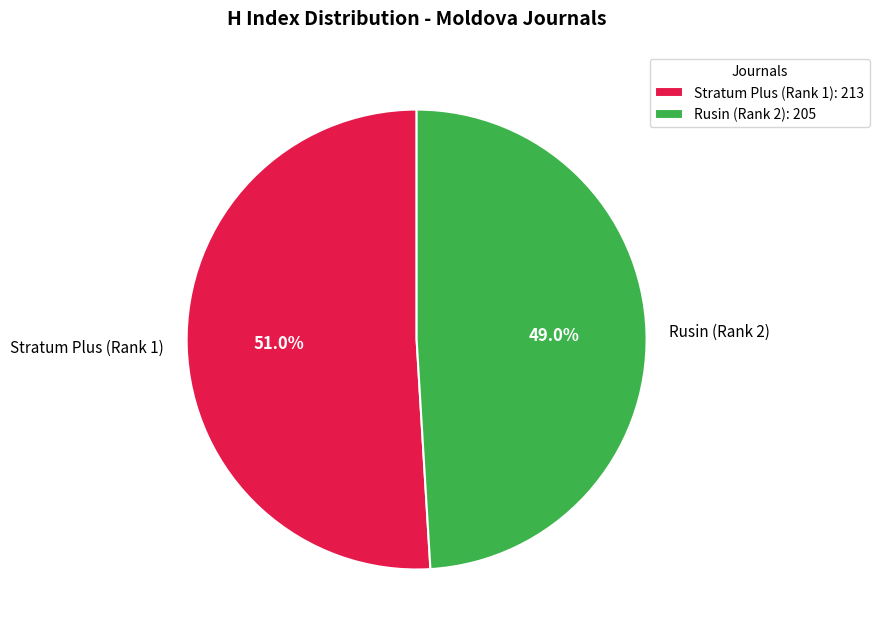

Approximately how many times larger is the value at Stratum Plus (Rank 1) compared to Rusin (Rank 2)?

1.0